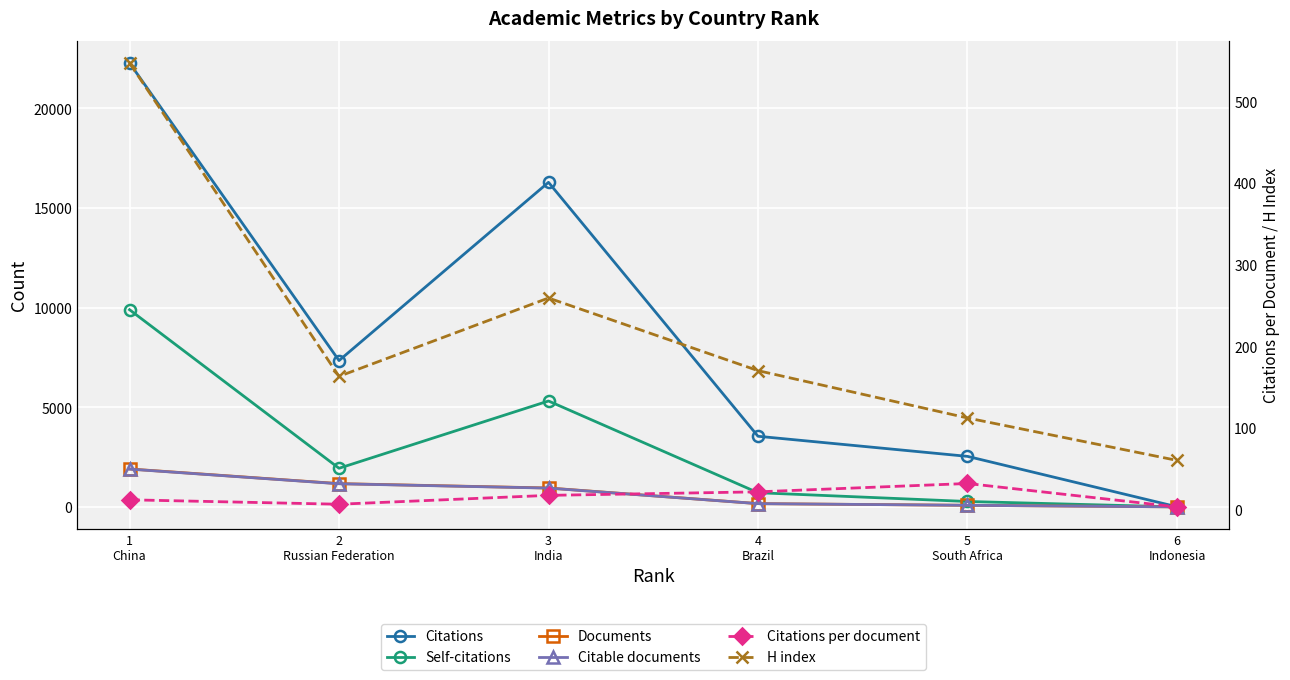

Which has a higher value, 5
South Africa or 3
India?

3
India